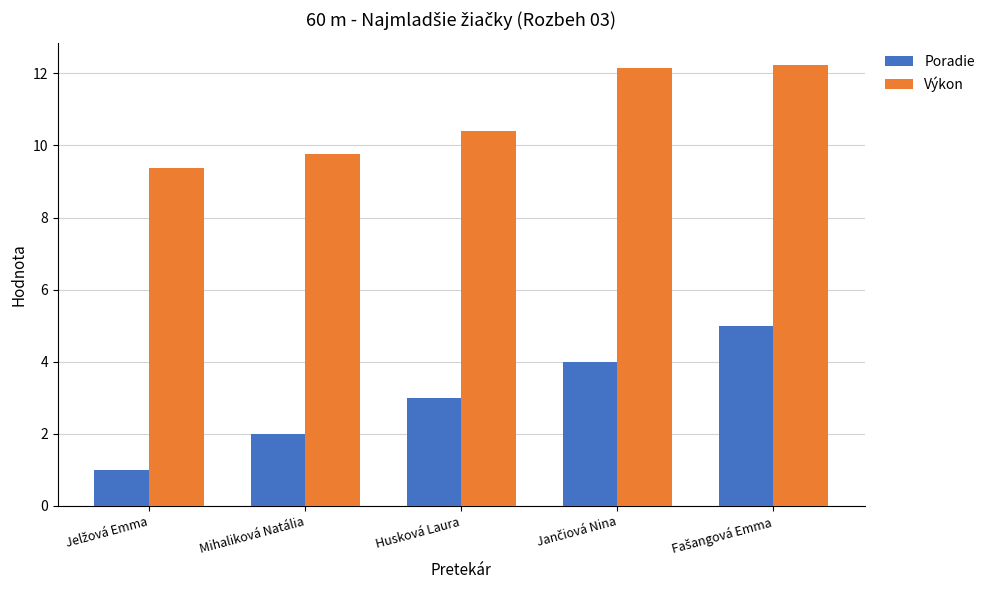

Which series has the largest total across all categories?

Výkon